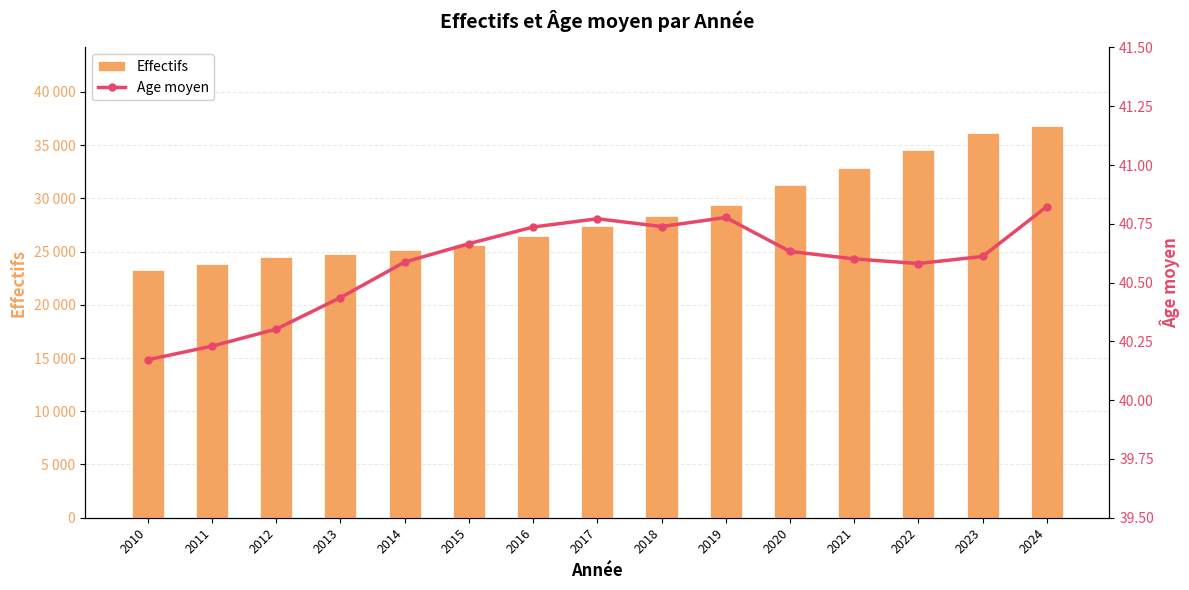

At which category does the chart reach its peak across all series?

2024